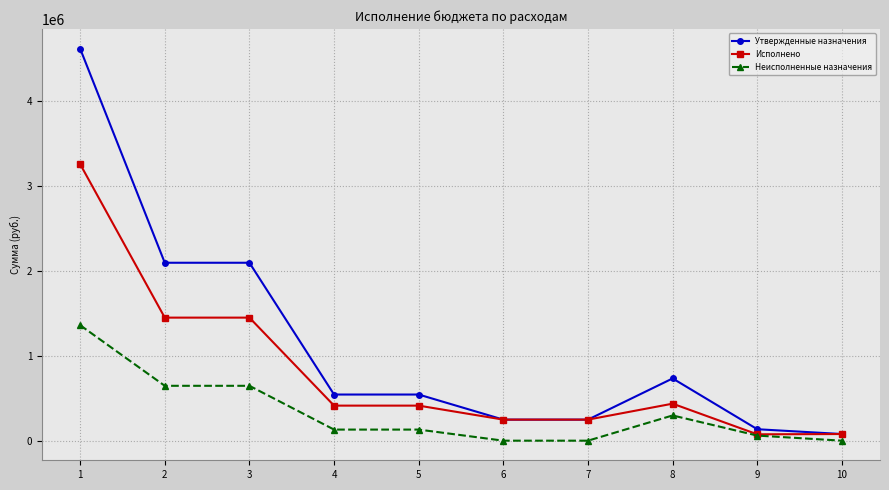

What are all the series names shown in the legend?

Утвержденные назначения, Исполнено, Неисполненные назначения